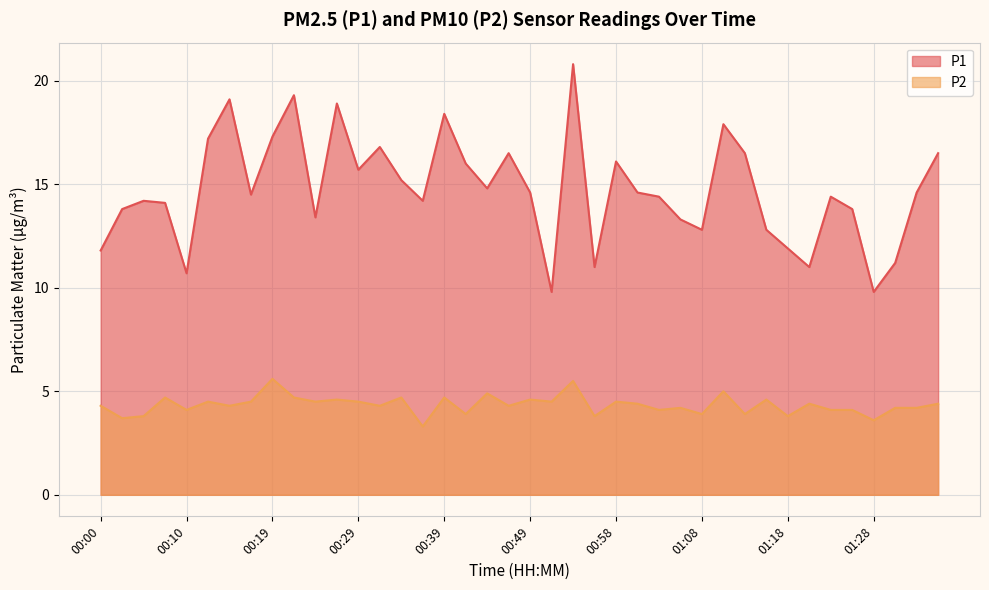

What is the average value of the P2 series?

4.3